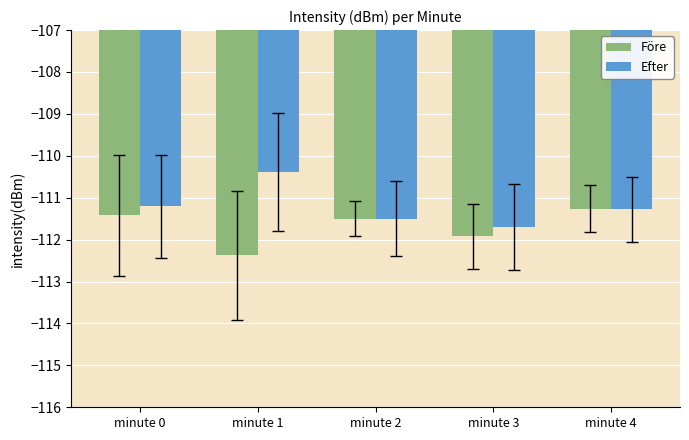

What is the spread (max minus min) of values at minute 1?

2.0